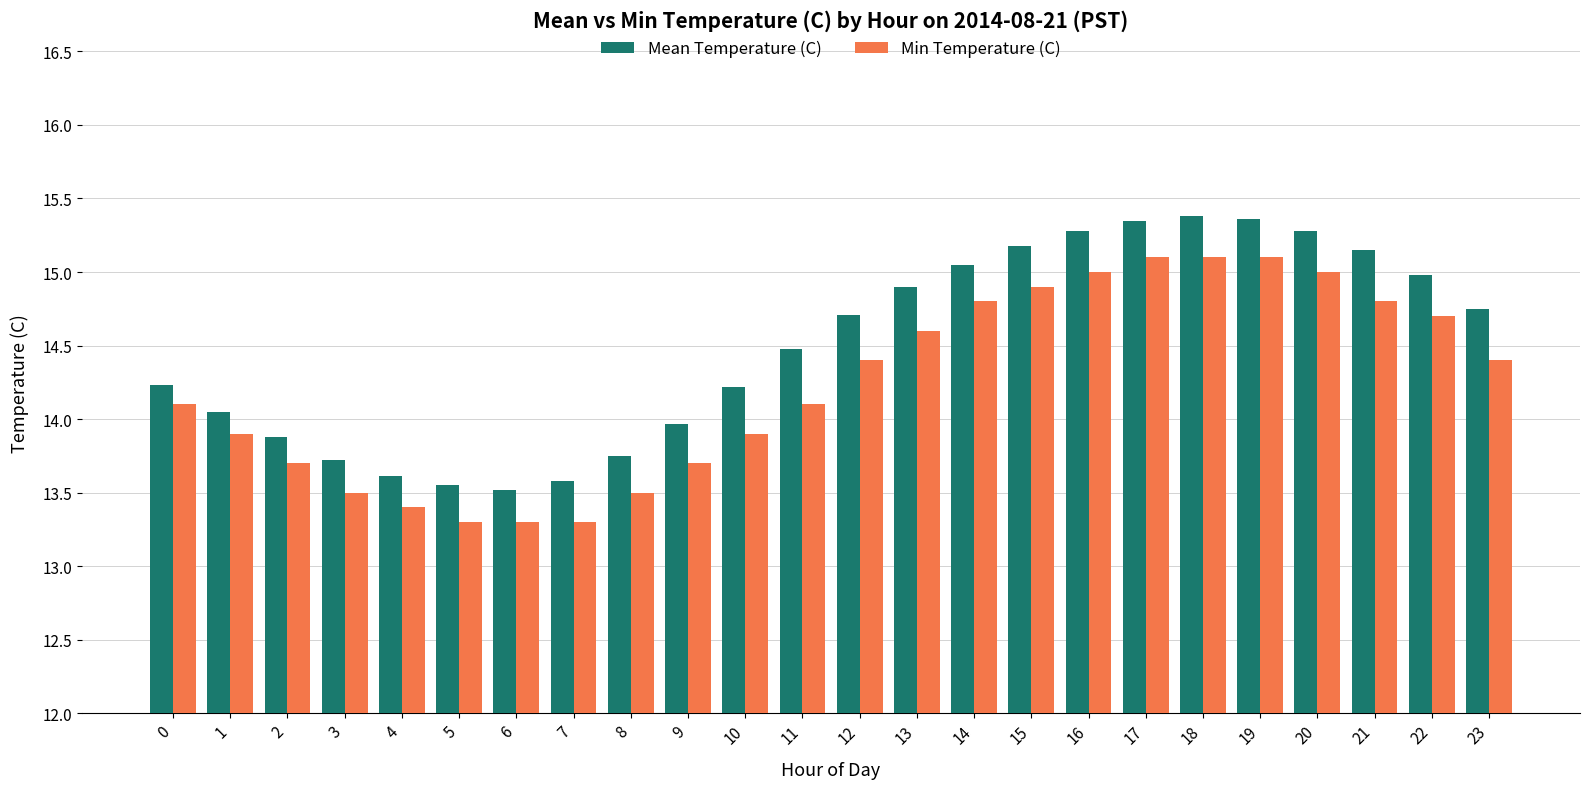

What is the difference between the maximum and minimum values in the Min Temperature (C) series?

1.8